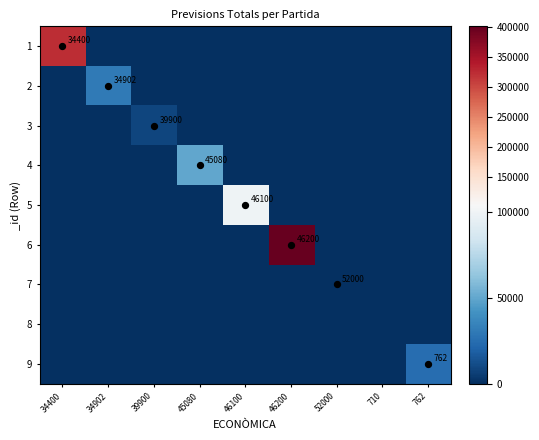

How many 7 values are between 0 and 1?

8